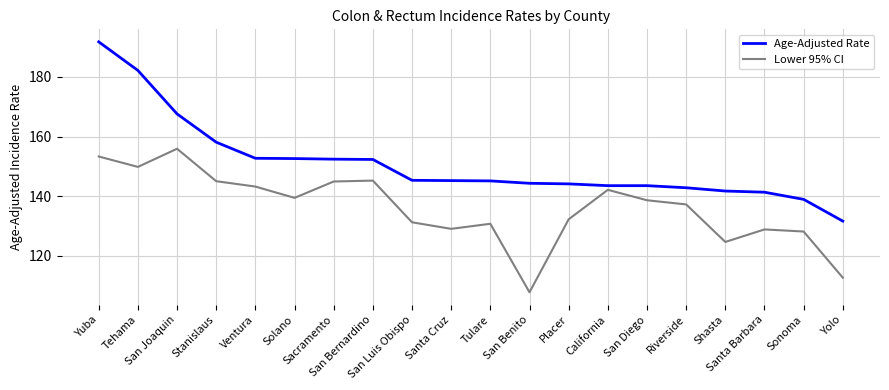

Rank the series by their maximum value, from lowest to highest.

Lower 95% CI, Age-Adjusted Rate